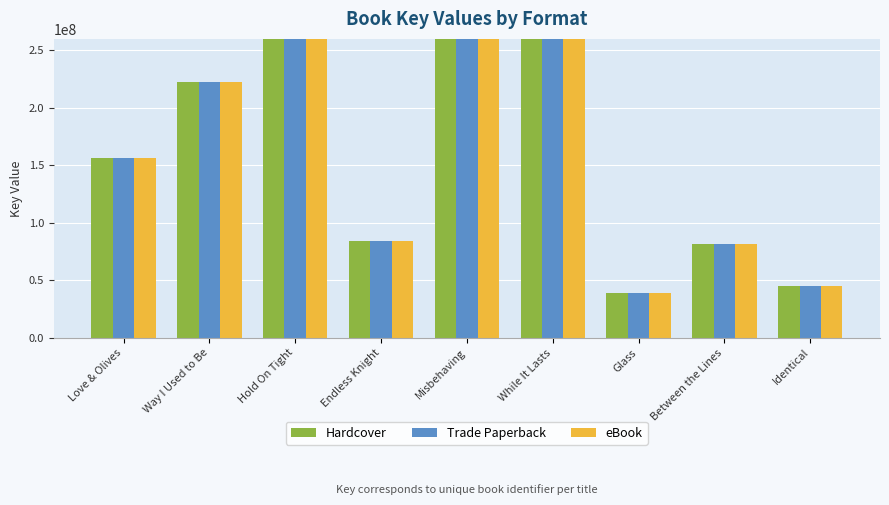

What is the total value across all series at Way I Used to Be?

667648398